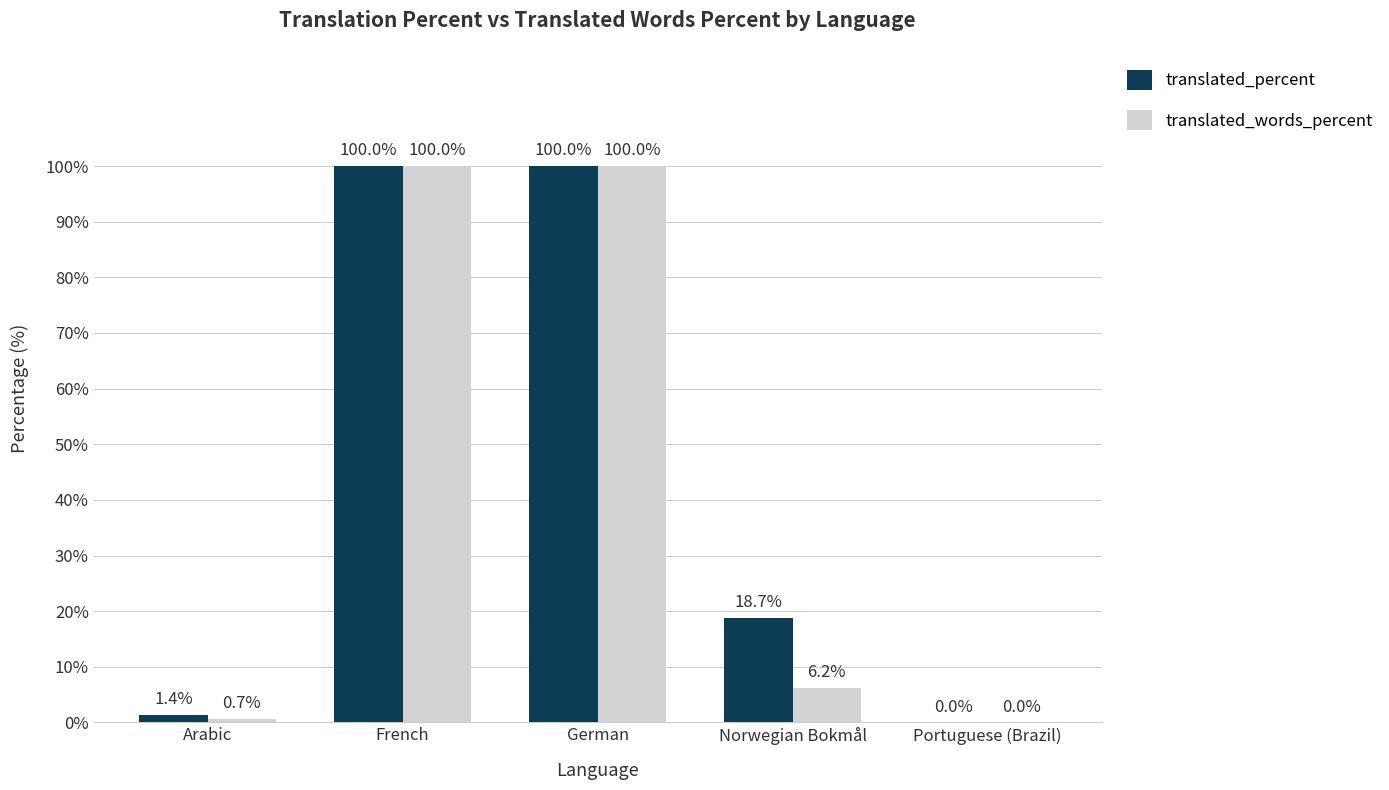

The value of translated_words_percent at Portuguese (Brazil) is 0.0. True or false?

True